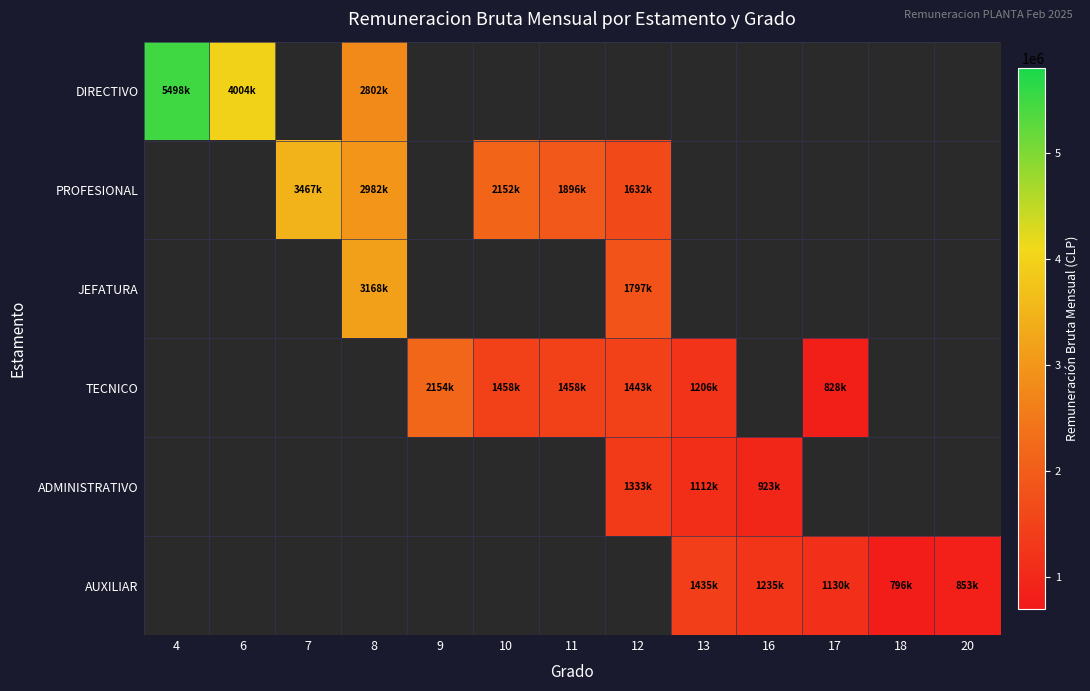

Is the value of AUXILIAR at 6 greater than the value of ADMINISTRATIVO at 13?

No